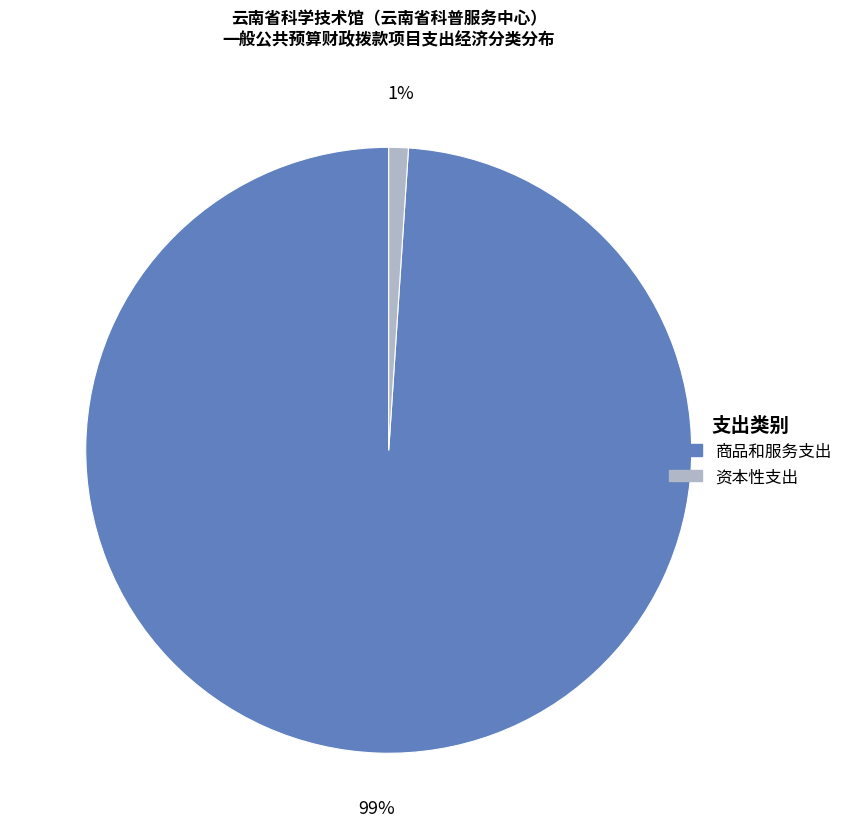

To the nearest percent, what is the average slice percentage?

50%